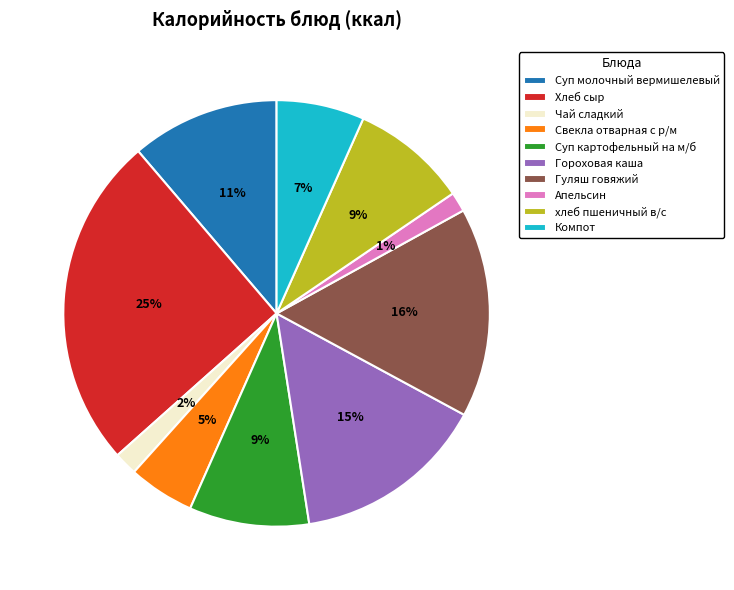

Which category has the biggest portion of the pie?

Хлеб сыр